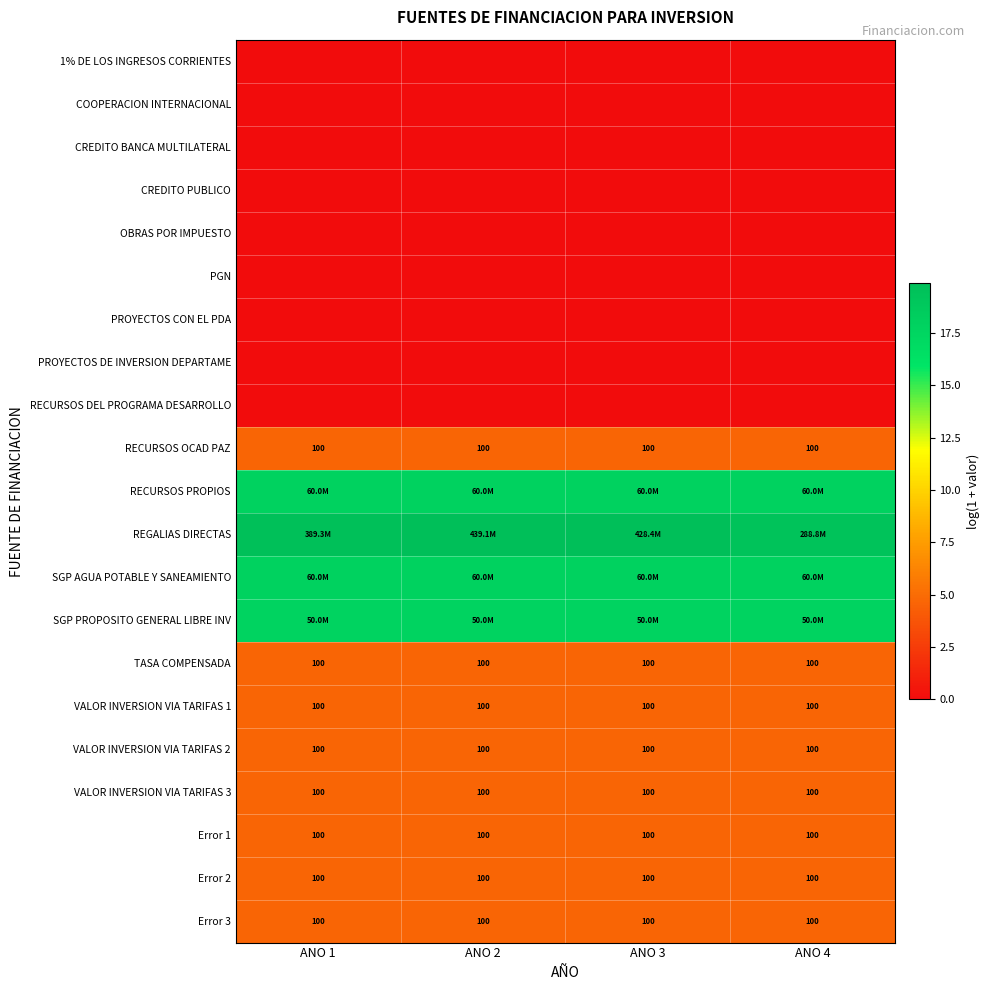

List the series in order of their peak value, highest first.

REGALIAS DIRECTAS, RECURSOS PROPIOS, SGP AGUA POTABLE Y SANEAMIENTO, SGP PROPOSITO GENERAL LIBRE INV, RECURSOS OCAD PAZ, TASA COMPENSADA, VALOR INVERSION VIA TARIFAS 1, VALOR INVERSION VIA TARIFAS 2, VALOR INVERSION VIA TARIFAS 3, Error 1, Error 2, Error 3, 1% DE LOS INGRESOS CORRIENTES, COOPERACION INTERNACIONAL, CREDITO BANCA MULTILATERAL, CREDITO PUBLICO, OBRAS POR IMPUESTO, PGN, PROYECTOS CON EL PDA, PROYECTOS DE INVERSION DEPARTAME, RECURSOS DEL PROGRAMA DESARROLLO